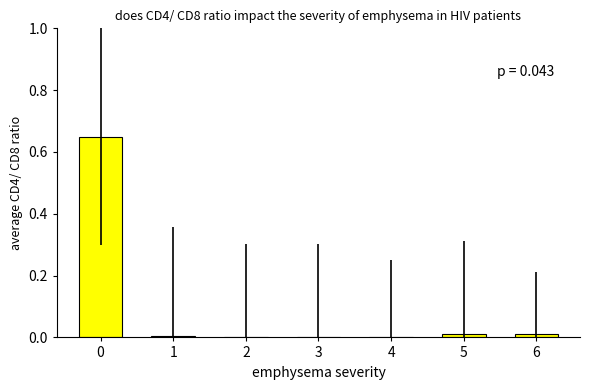

Is it true that the value at 4 is 0.0?

True